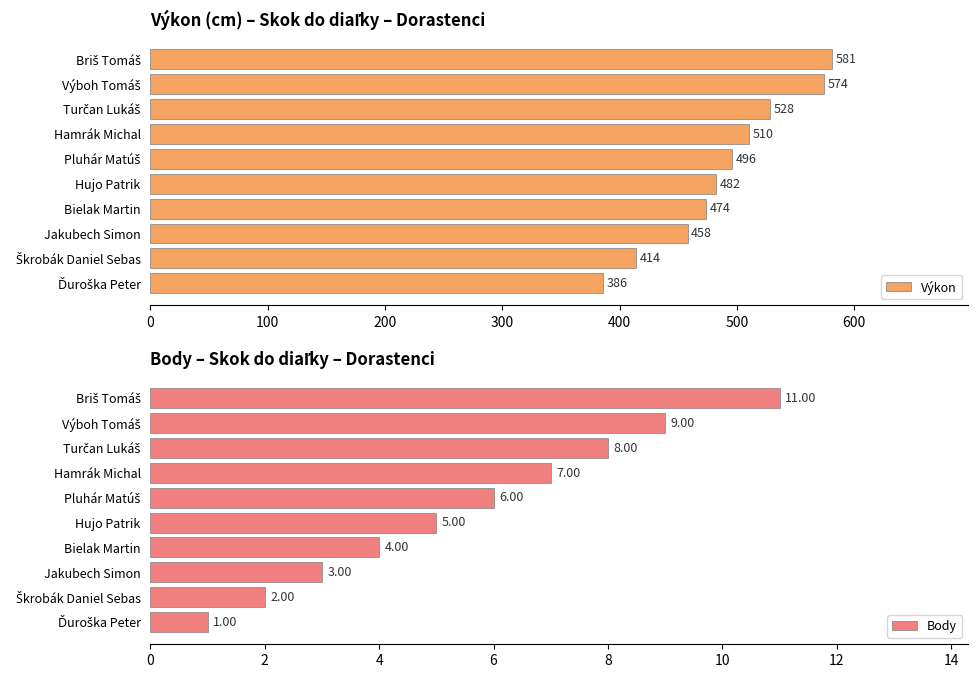

What is the maximum value for Výkon?

581